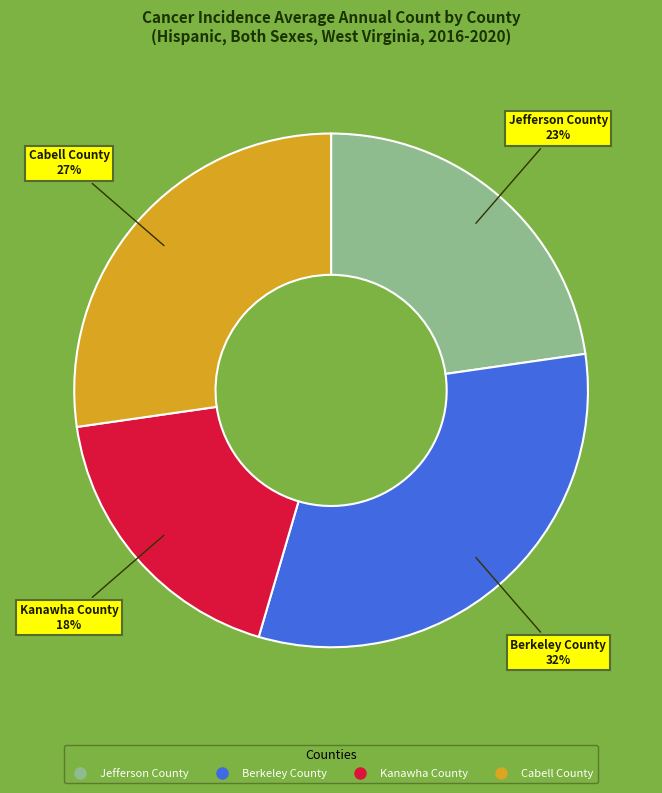

Count the number of slices in the pie.

4